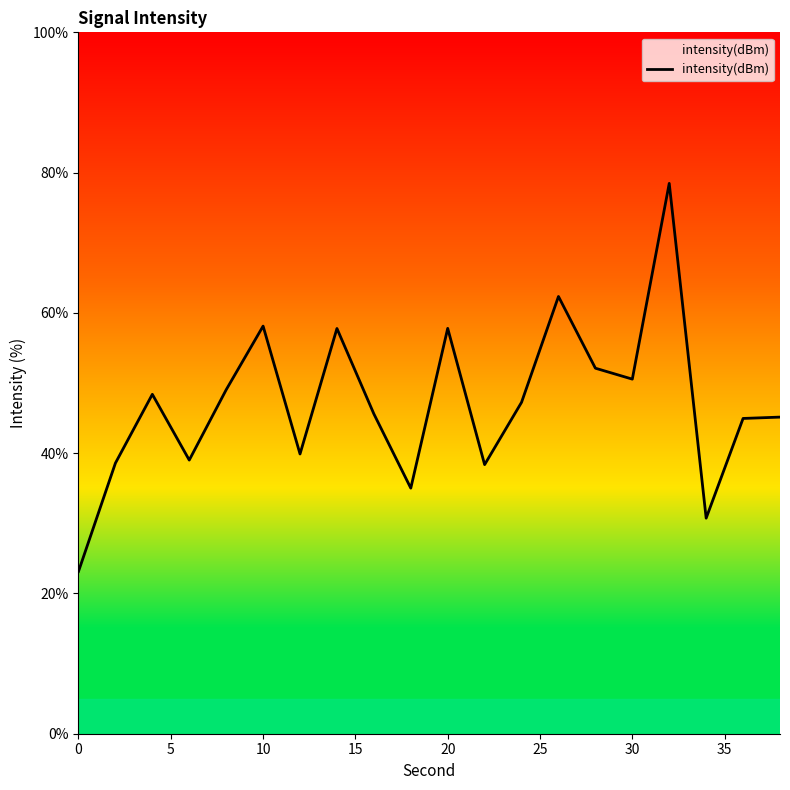

What is the smallest value displayed?

23.1